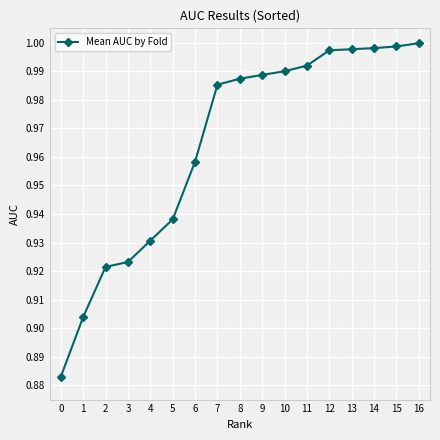

Between 14 and 3, which is larger?

14